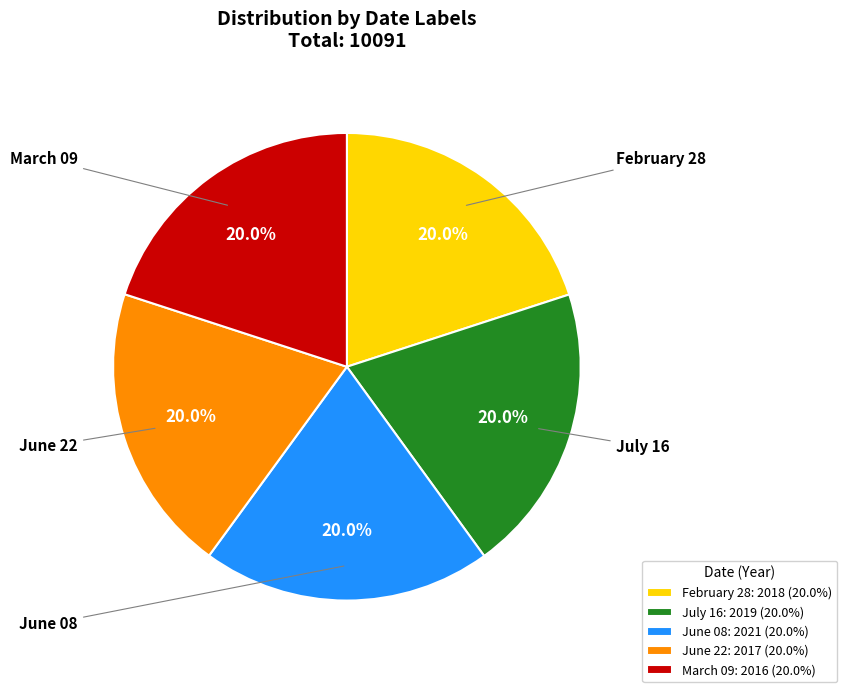

Is it true that July 16 is 20% of the pie?

True